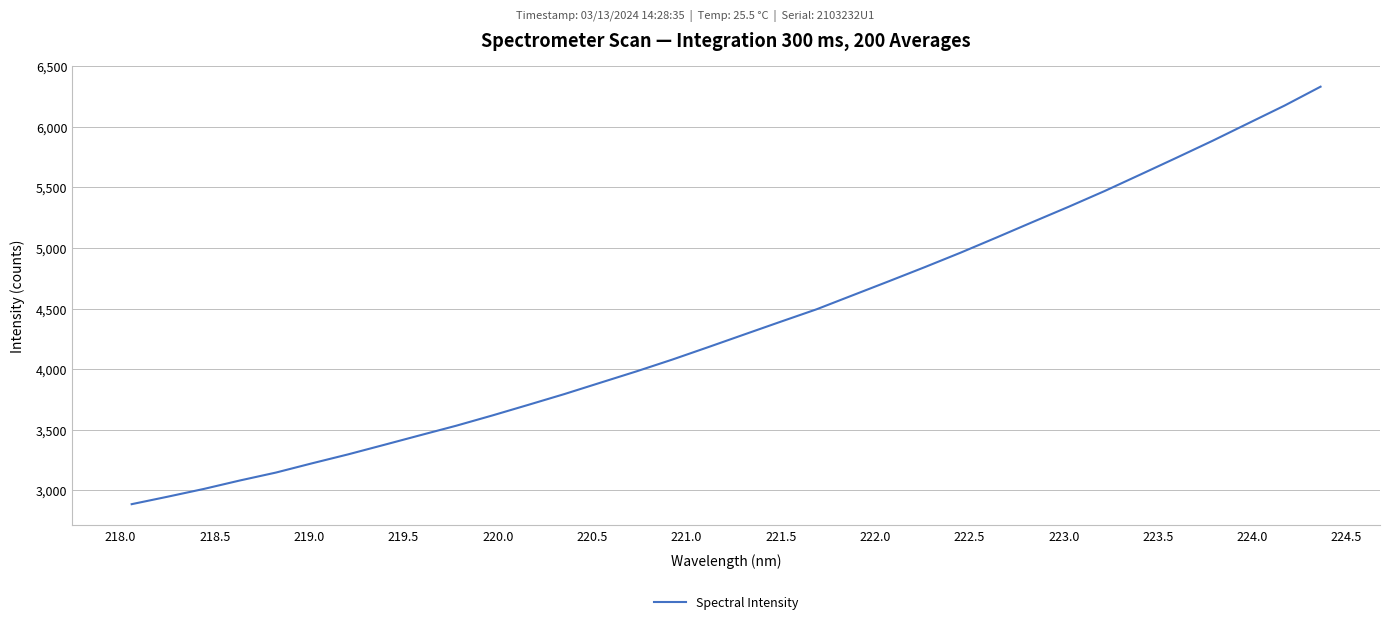

What is the smallest value displayed?

2886.1